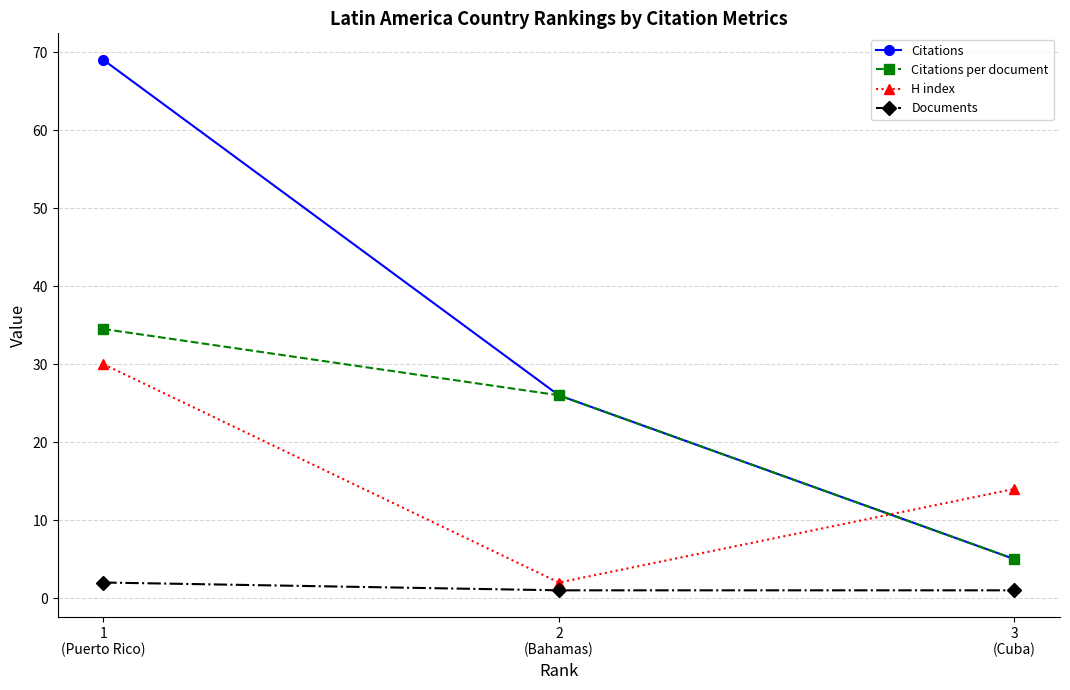

Which series has the largest range (max minus min)?

Citations